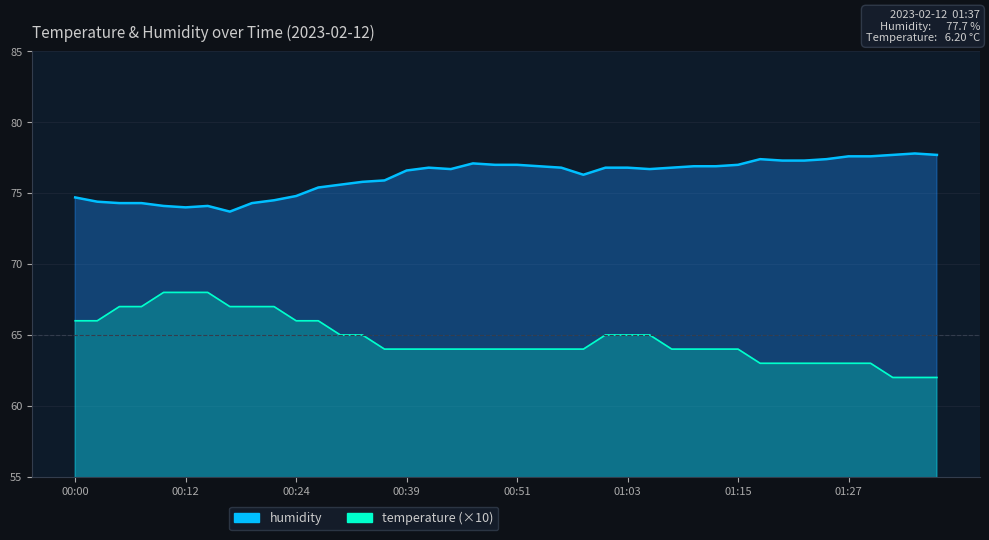

How many lines are shown in the chart?

2